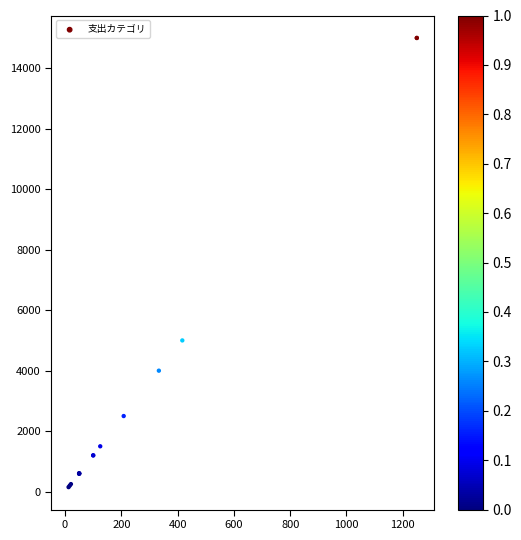

What Y value in the scatter plot is closest to 7575?

5000